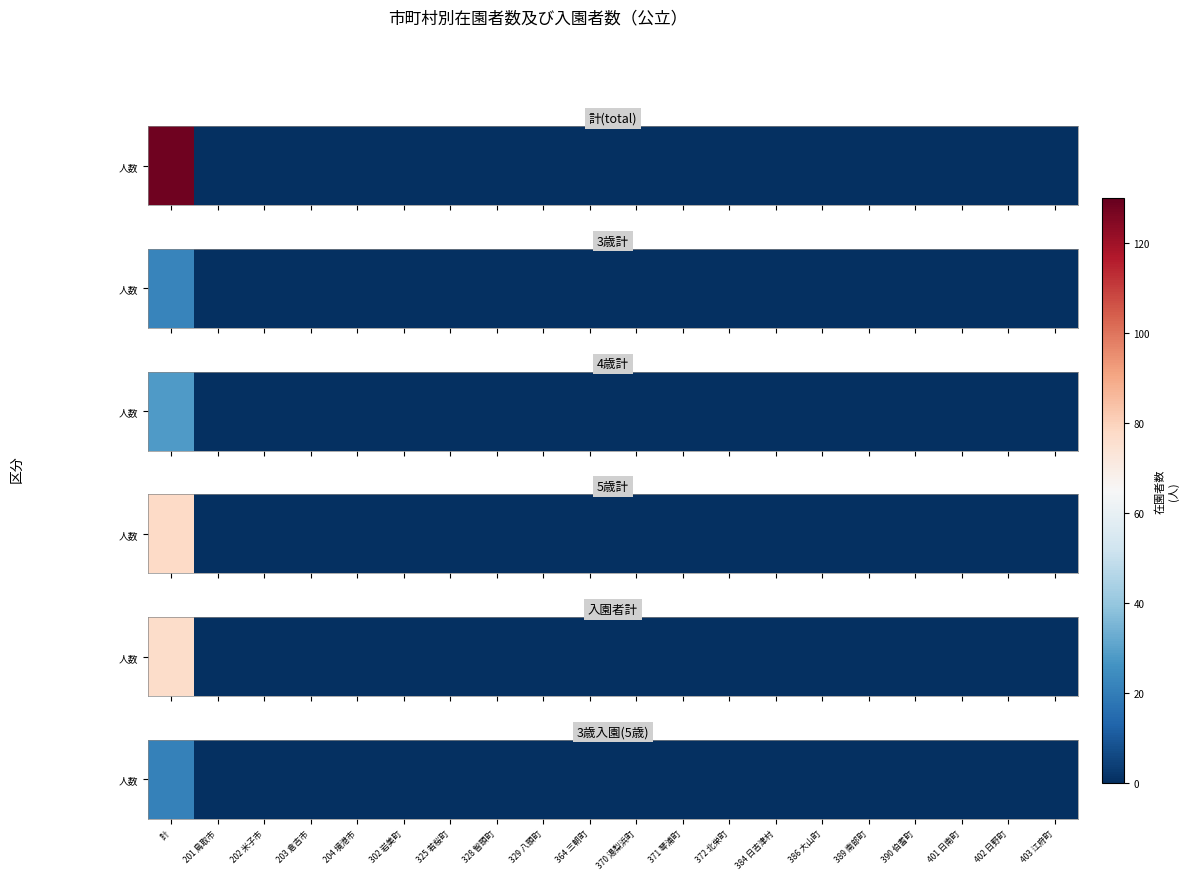

Reading right to left, extract all data points from this chart.

403 江府町=0	402 日野町=0	401 日南町=0	390 伯耆町=0	389 南部町=0	386 大山町=0	384 日吉津村=0	372 北栄町=0	371 琴浦町=0	370 湯梨浜町=0	364 三朝町=0	329 八頭町=0	328 智頭町=0	325 若桜町=0	302 岩美町=0	204 境港市=0	203 倉吉市=0	202 米子市=0	201 鳥取市=0	計=21